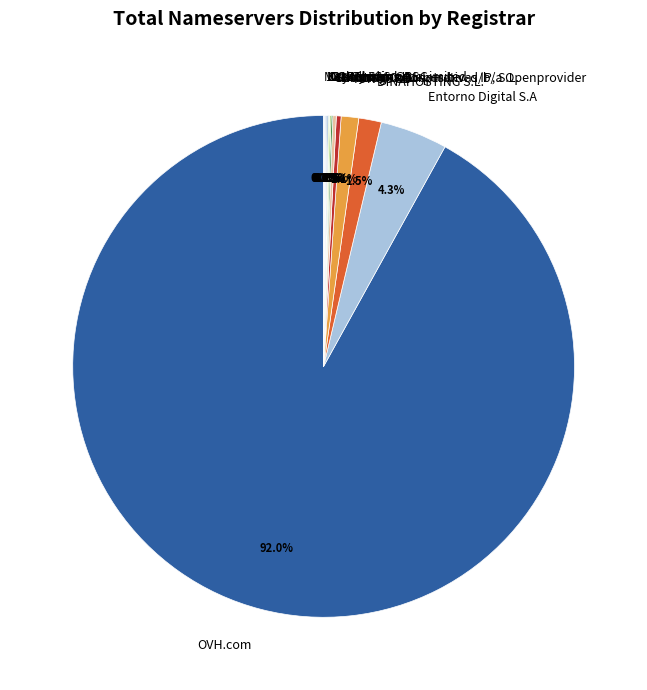

Does any single category account for the majority?

Yes